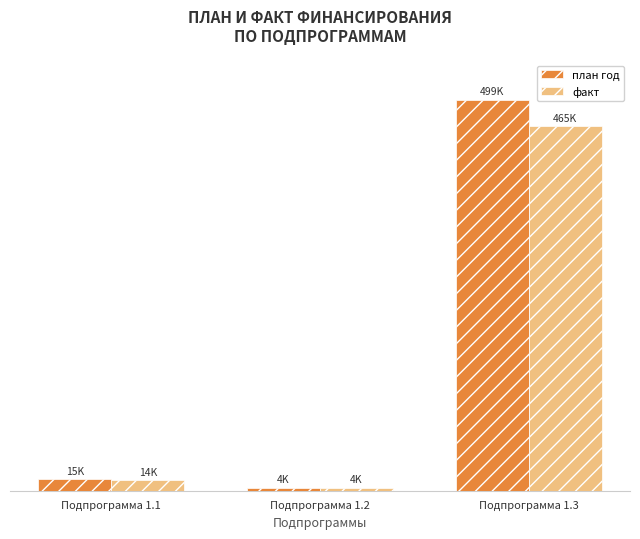

List the series in order of their overall mean, highest first.

план год, факт